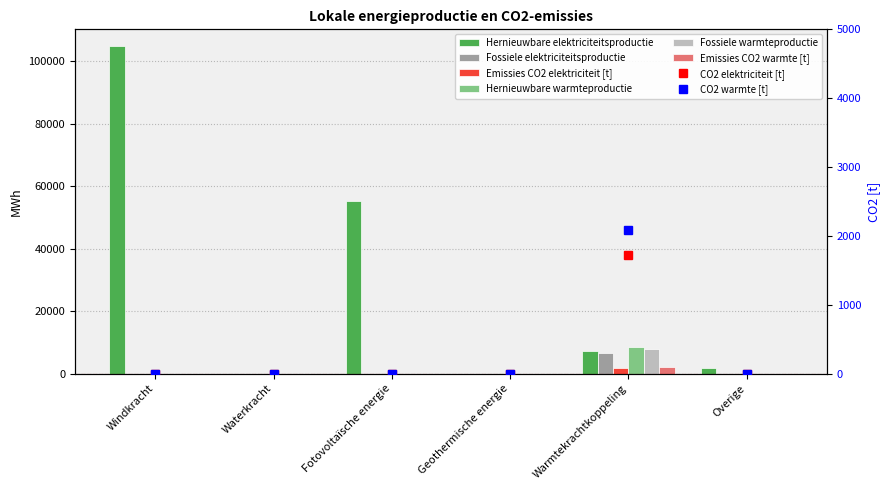

Rank the series by their maximum value, from lowest to highest.

Emissies CO2 elektriciteit [t], Emissies CO2 warmte [t], Fossiele elektriciteitsproductie, Fossiele warmteproductie, Hernieuwbare warmteproductie, Hernieuwbare elektriciteitsproductie